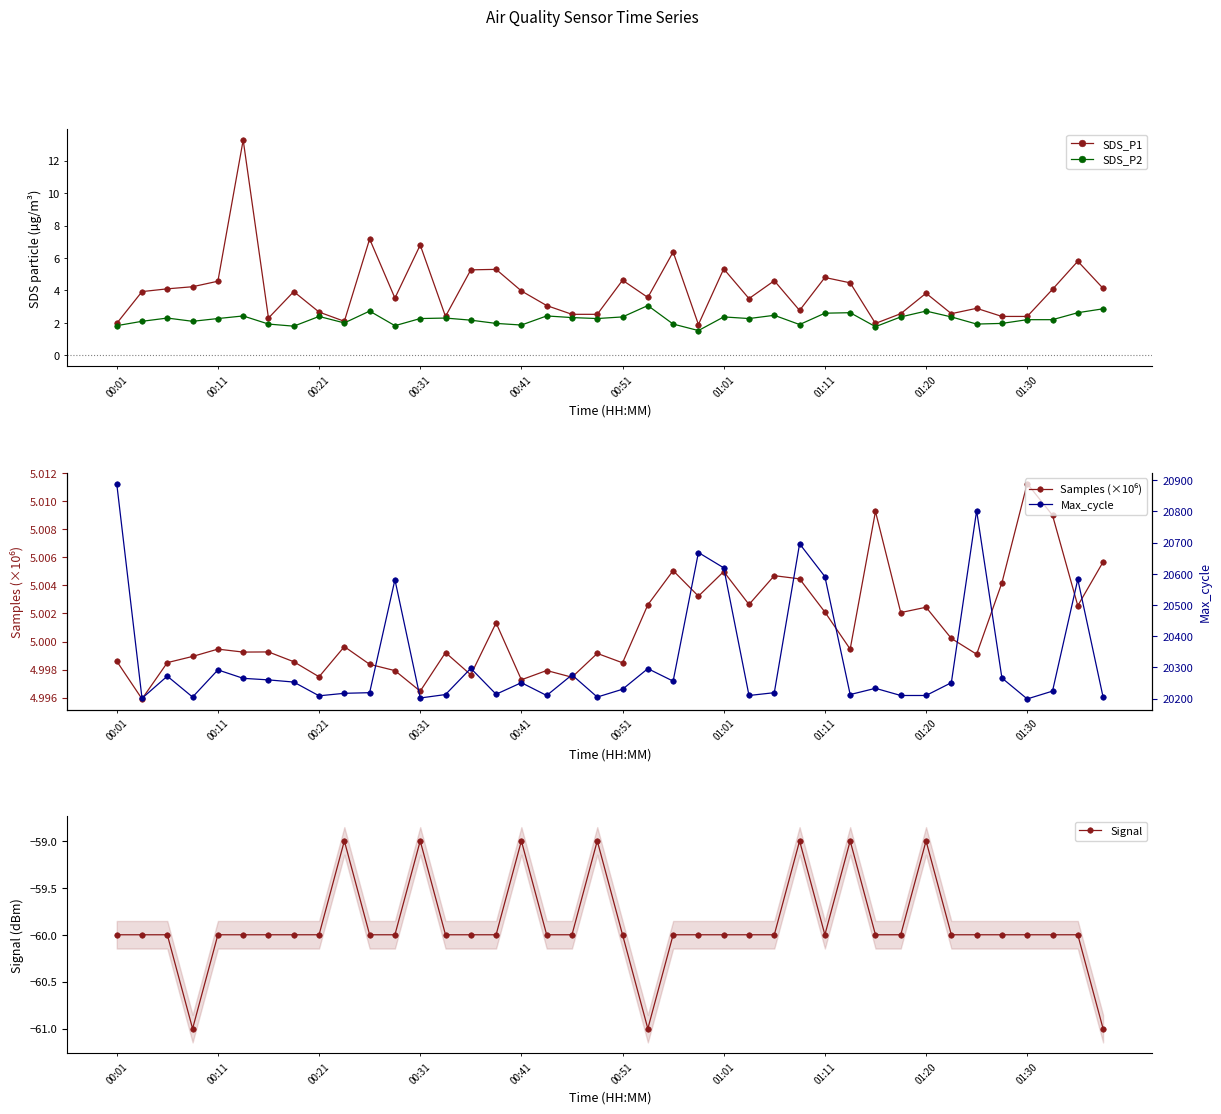

What is the maximum value for SDS_P2?

3.1